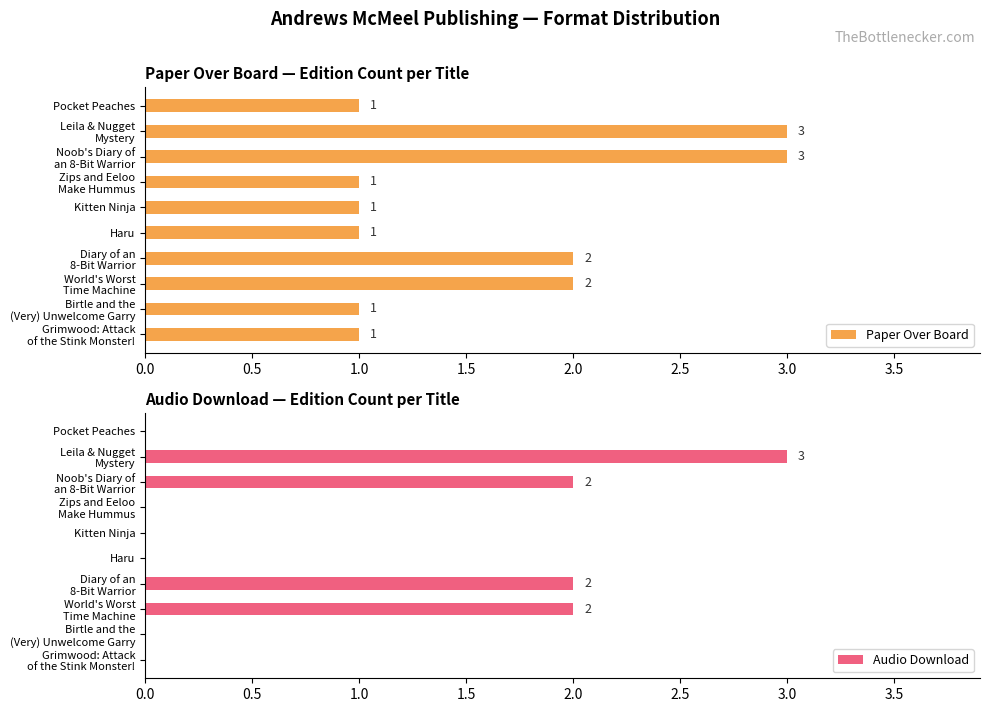

How many Paper Over Board values are between 1 and 2?

8